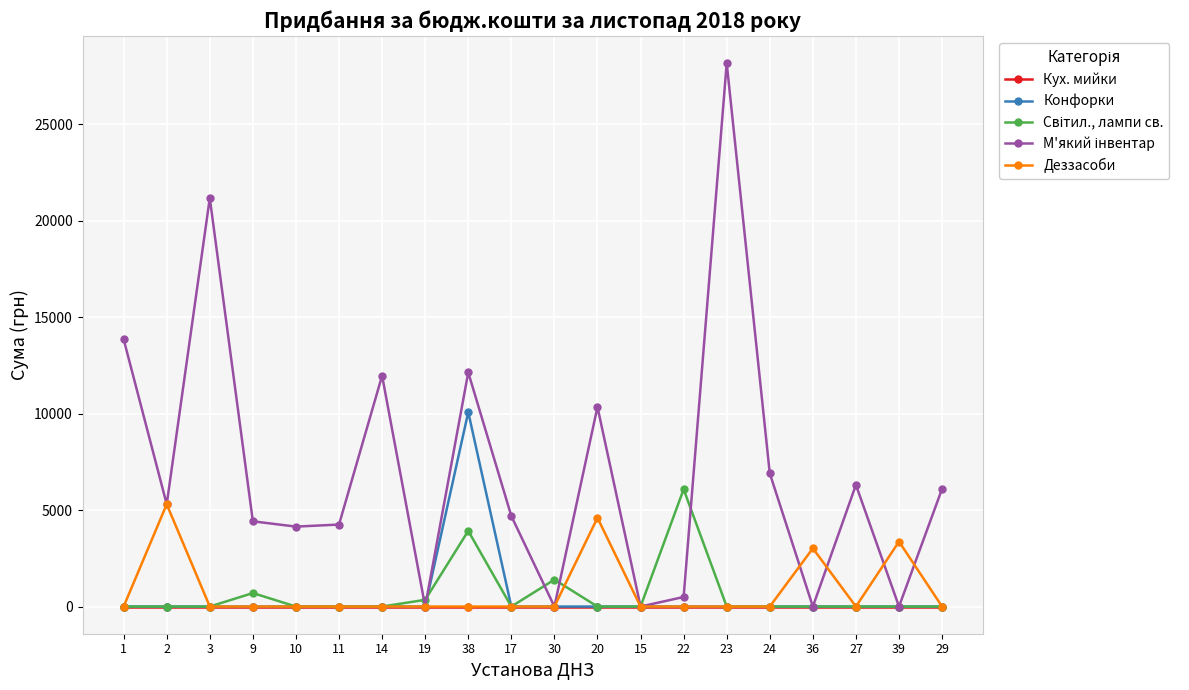

What is the greatest value displayed?

28166